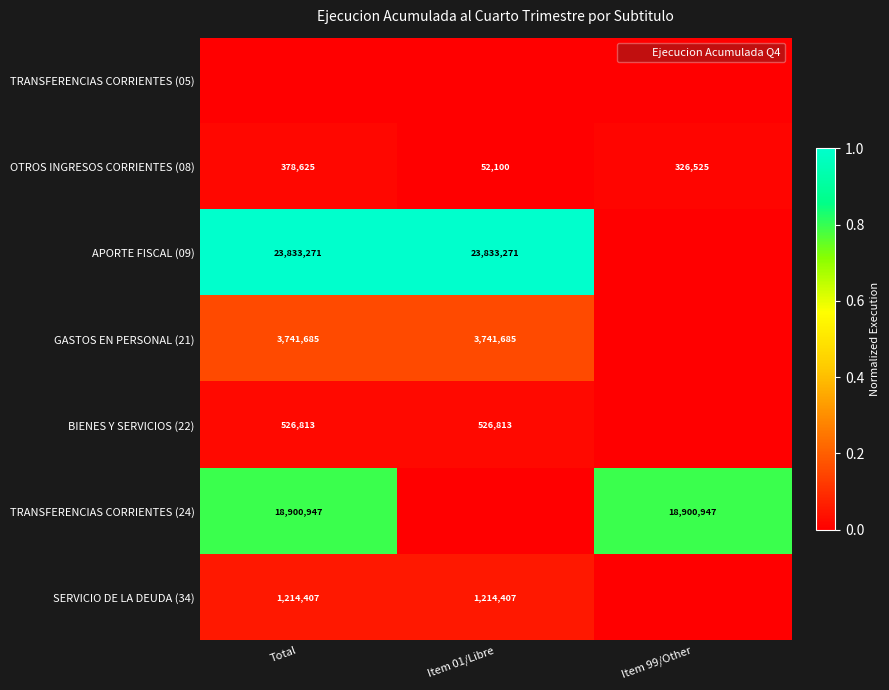

Rank the categories by OTROS INGRESOS CORRIENTES (08) value from lowest to highest.

Item 01/Libre, Item 99/Other, Total